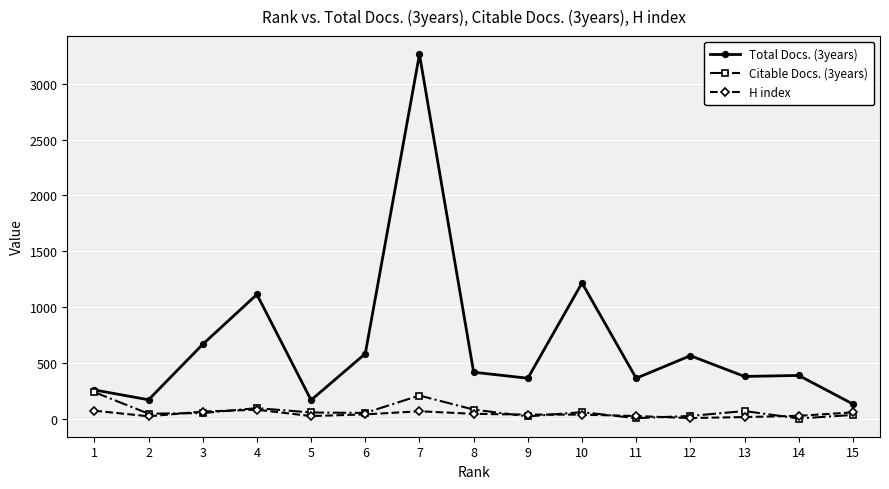

True or false: Total Docs. (3years) and H index intersect in this chart.

False